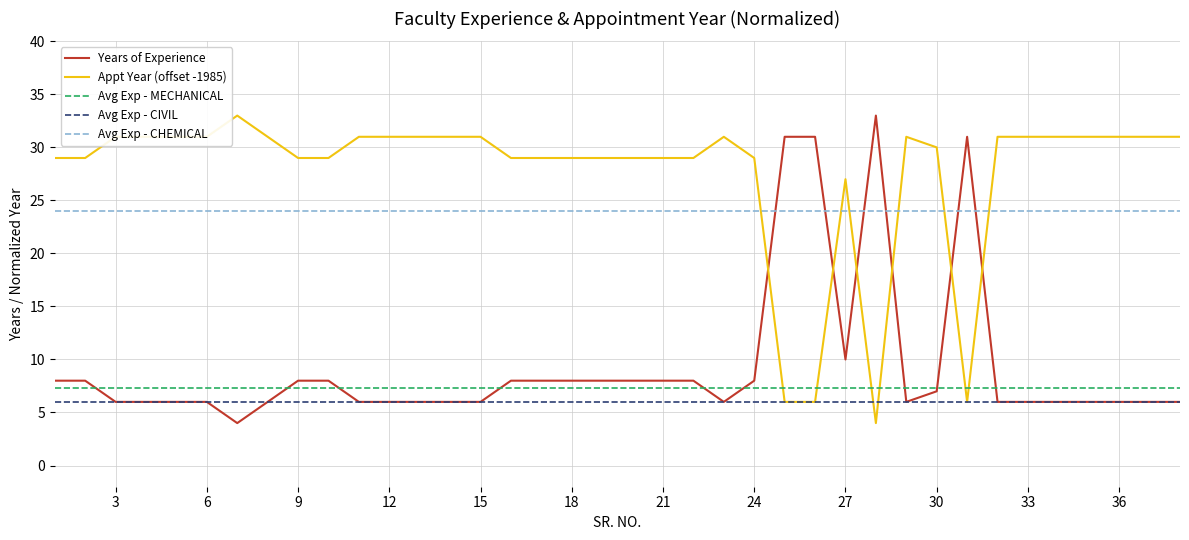

Which category has the lowest value in the Avg Experience by Dept series?

7